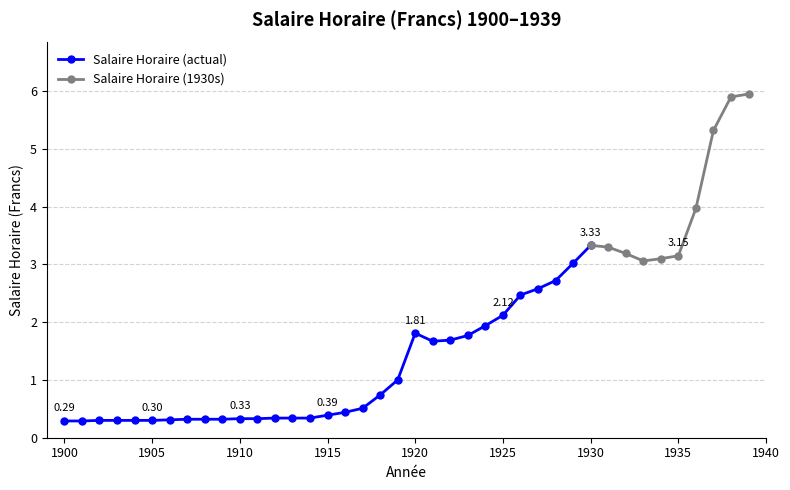

How many interior local valleys (lower than both neighbors) does the data have?

2